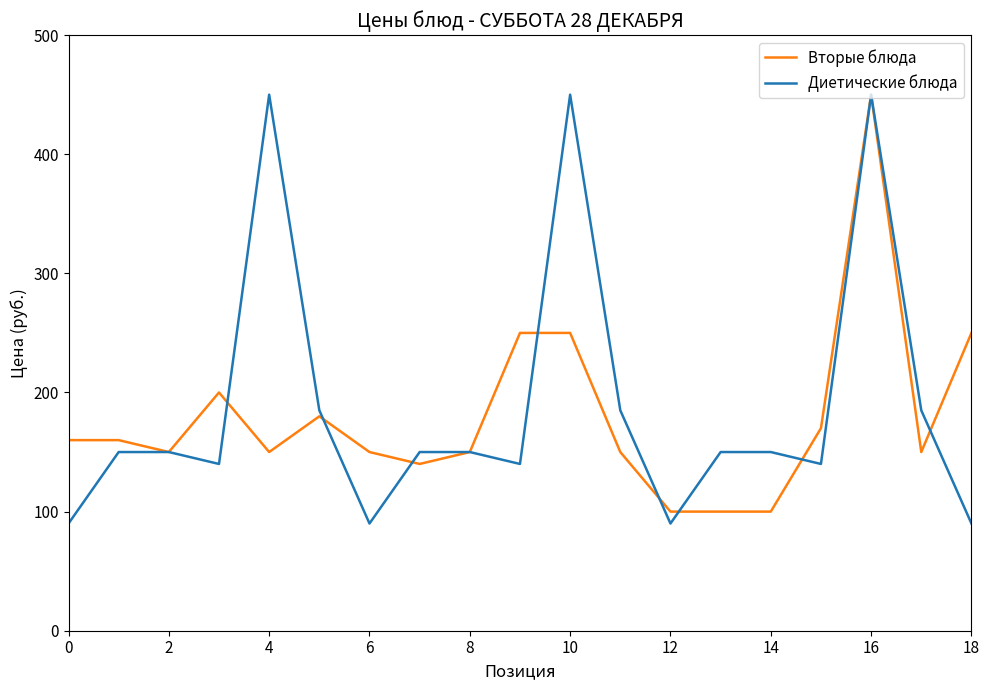

What is the maximum value for Диетические блюда?

450